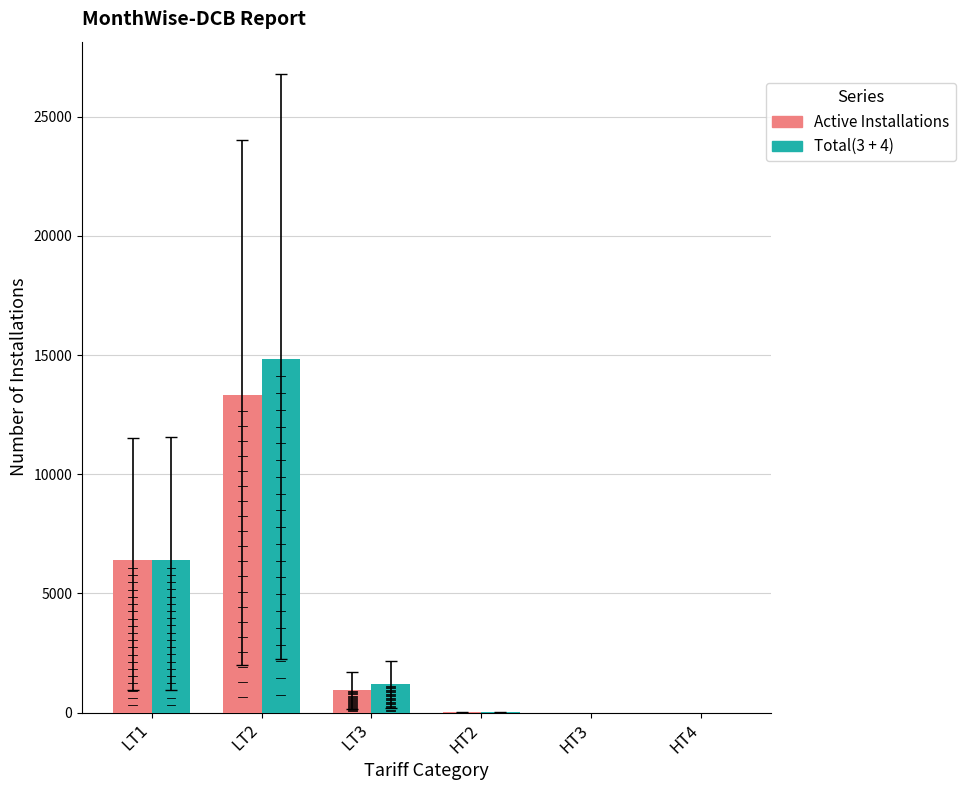

Reading right to left, list all the values displayed in this chart.

Active Installations: HT4=0	HT3=0	HT2=4	LT3=936	LT2=13307	LT1=6379
Total(3 + 4): HT4=0	HT3=0	HT2=4	LT3=1187	LT2=14853	LT1=6395